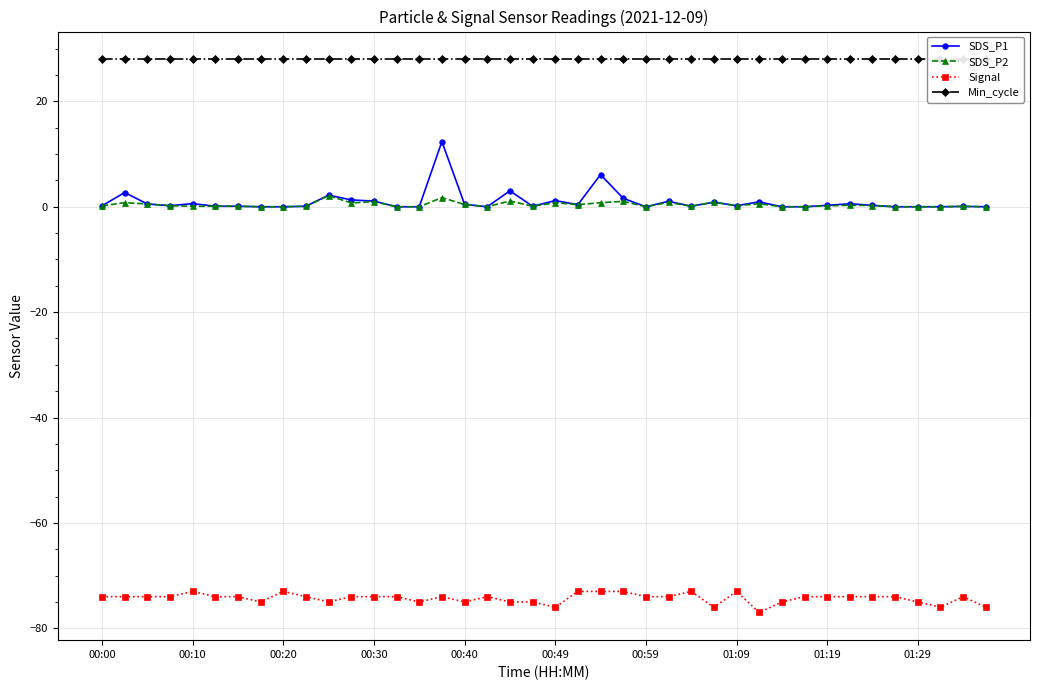

Rank the series at 10 from lowest to highest value.

Signal, SDS_P2, SDS_P1, Min_cycle